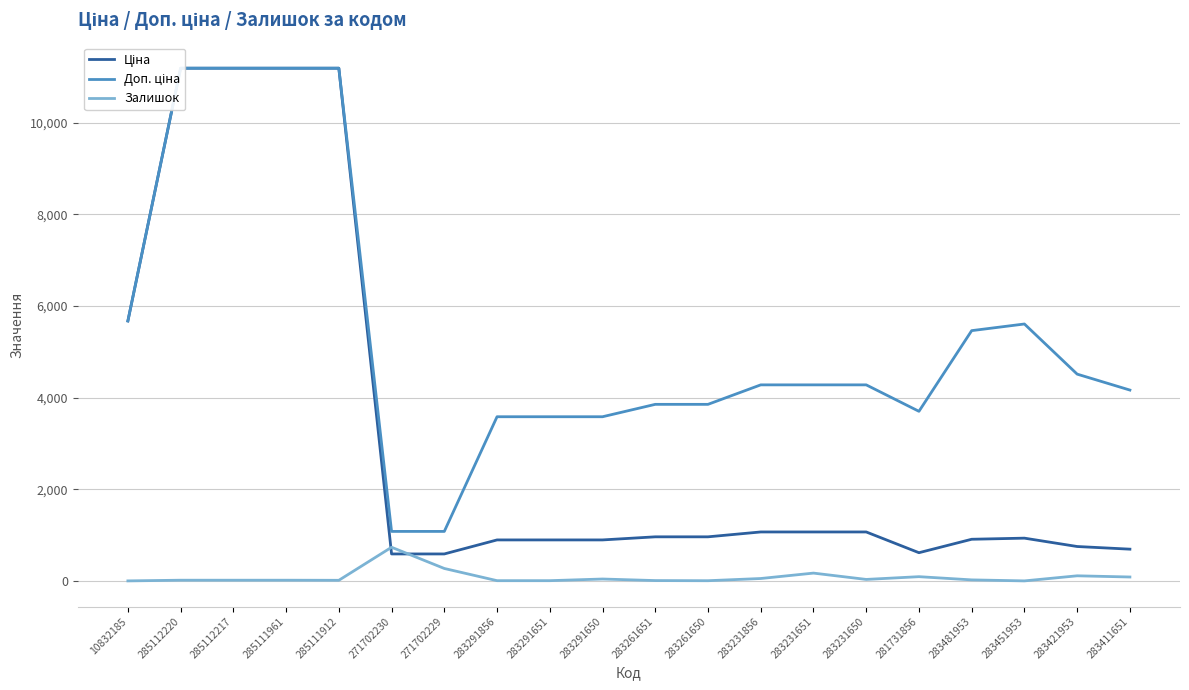

What is the difference between the maximum and minimum values in the Ціна series?

10598.2